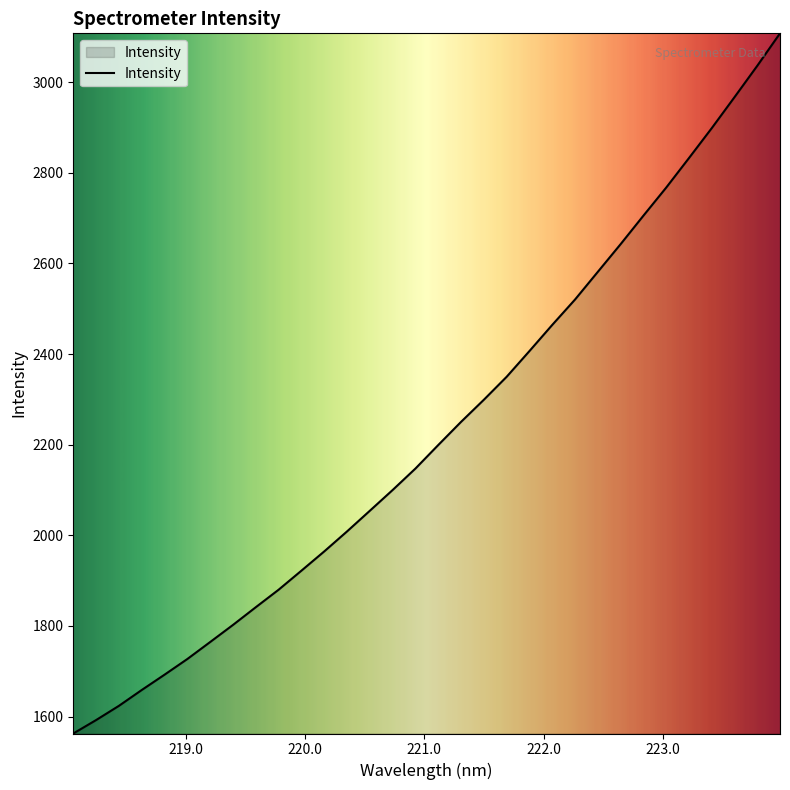

What is the difference between the maximum and minimum values?

1545.1